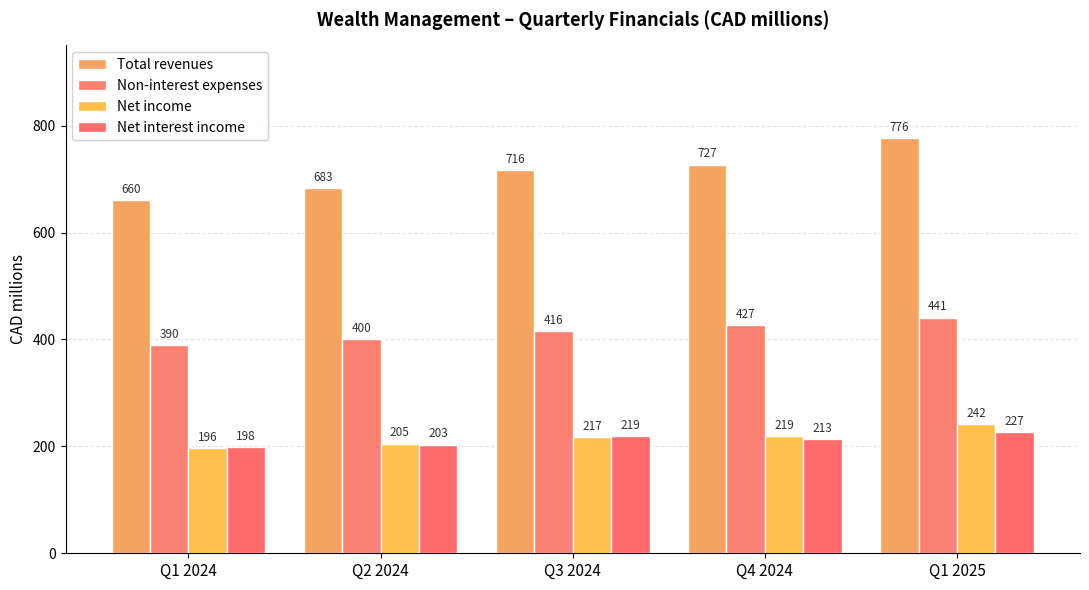

What is the smallest value displayed?

196